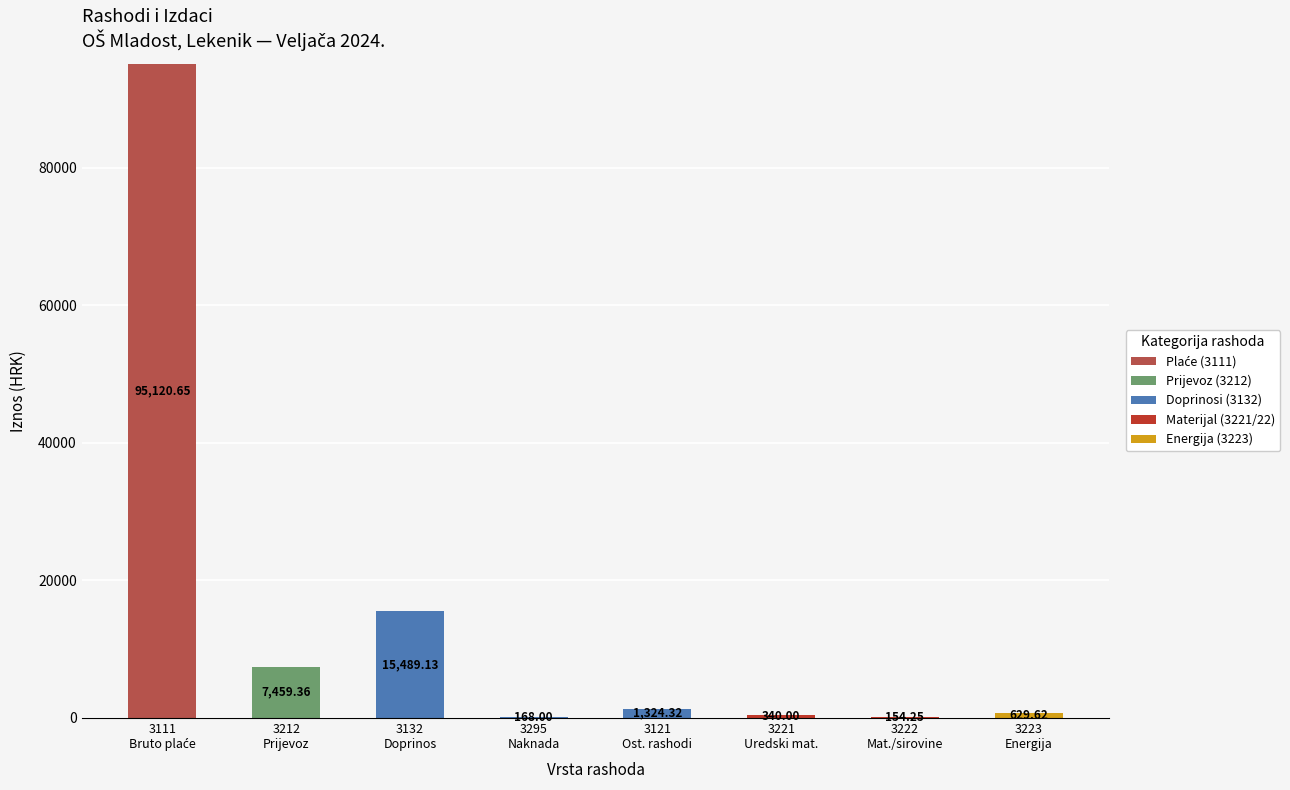

Count the number of data series in this chart.

5